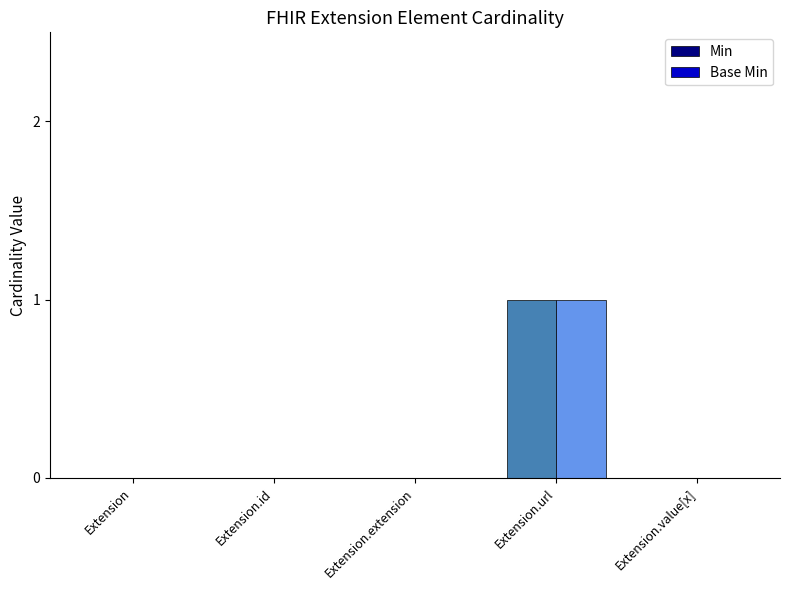

Reading left to right, what are all the values shown in this chart?

Min: 0	0	0	1	0
Base Min: 0	0	0	1	0